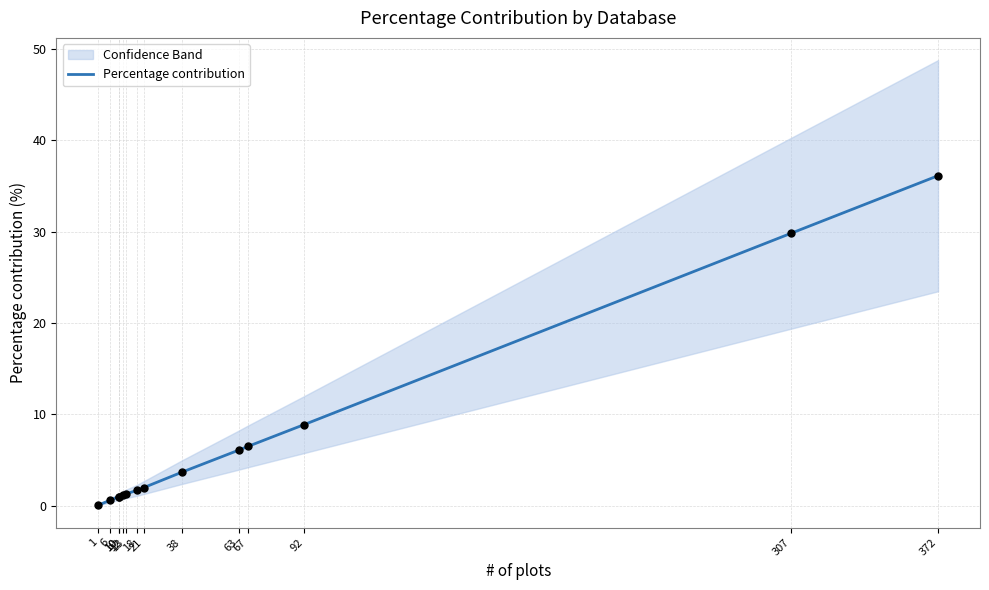

Between 67 and 92, which is larger?

92